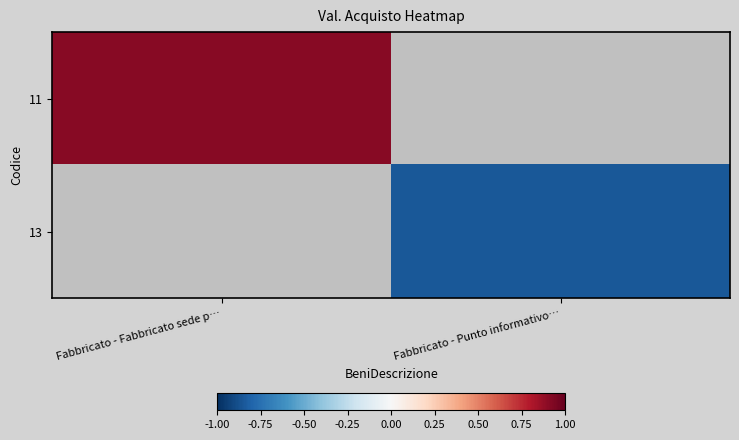

How many distinct data groups are displayed?

2